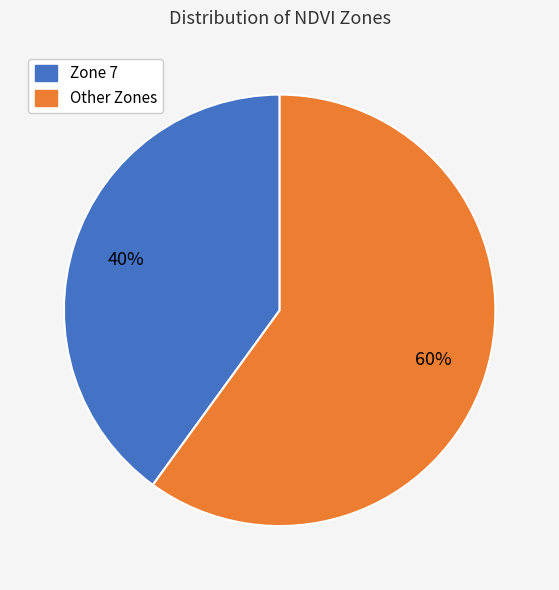

To the nearest percent, what is the difference between the largest and smallest slice percentages?

20%